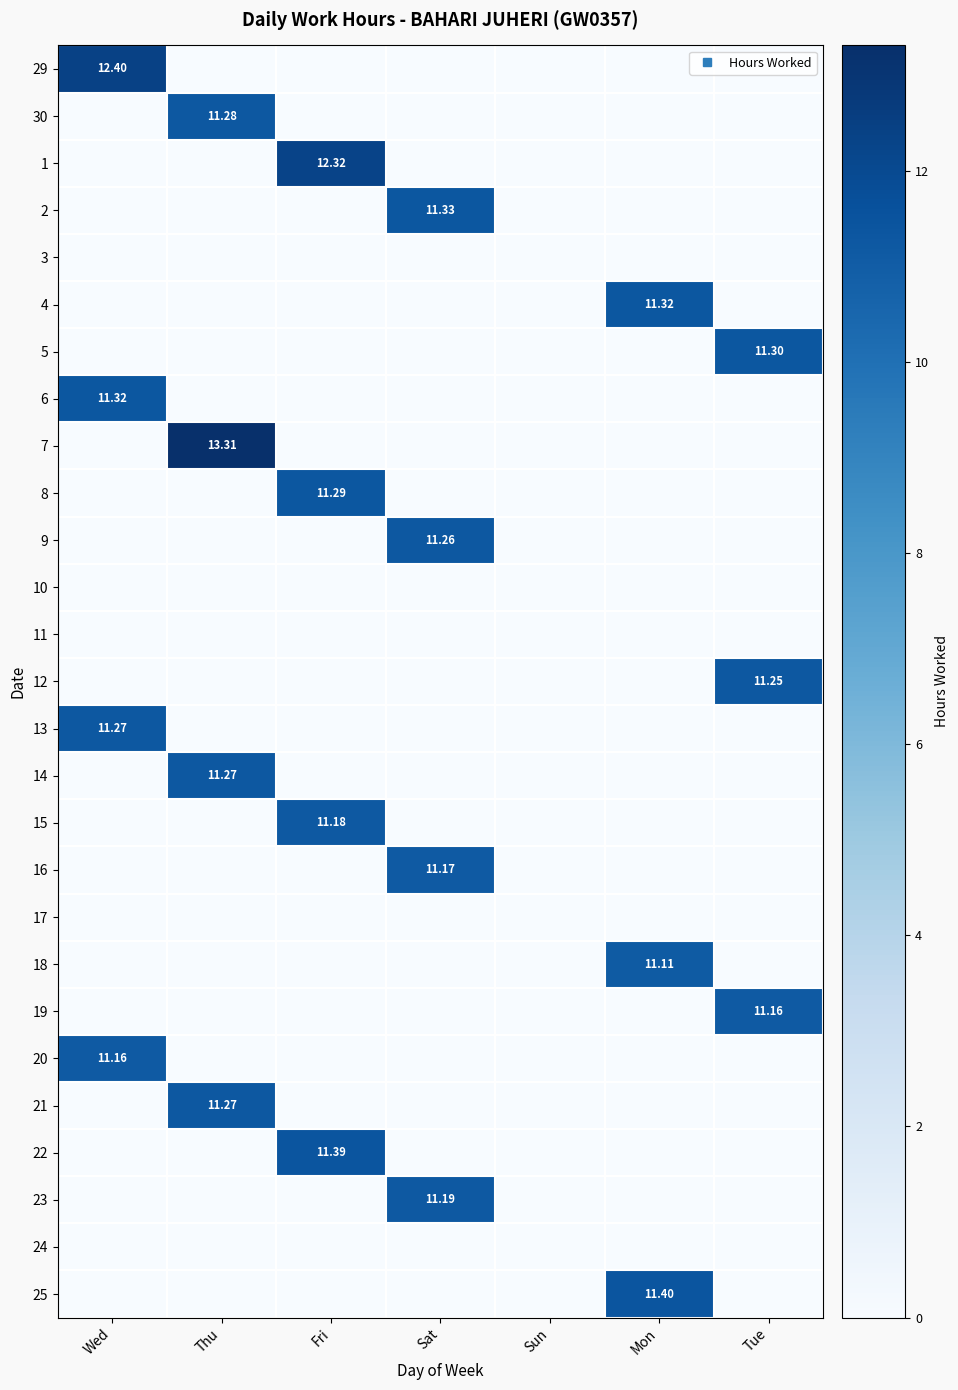

The value of 1 at Mon is 0.0. True or false?

True